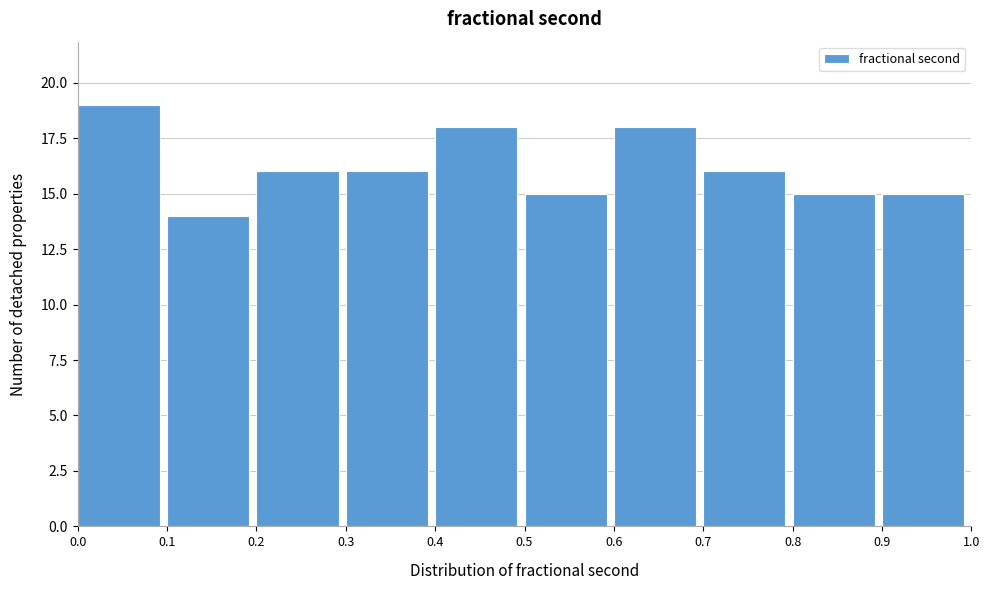

What is the height of the bar covering 0.4 to 0.5 on the x-axis? The values are not printed on the chart, so give them approximately, as read against the axis.

18